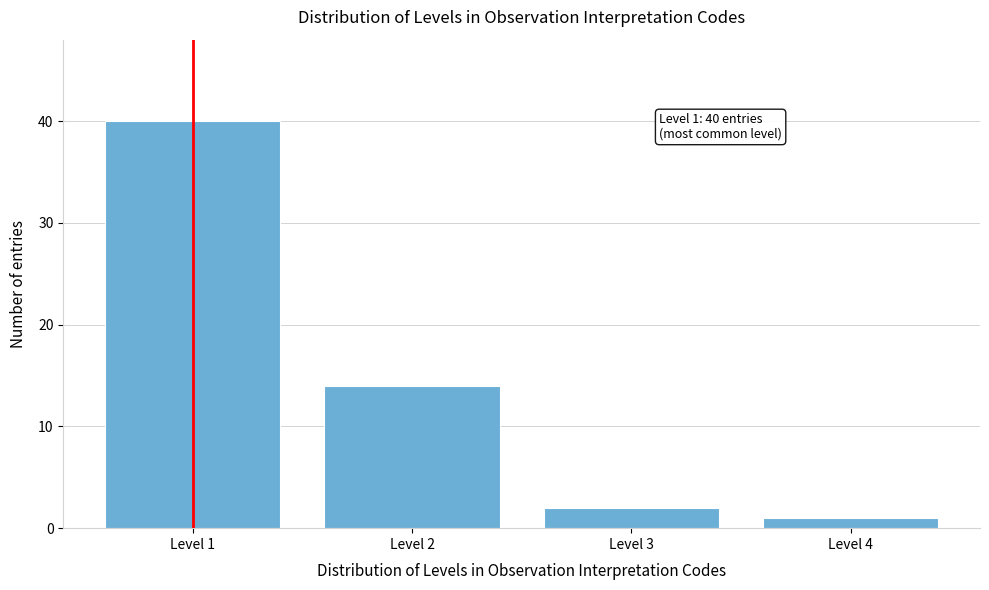

Reading right to left, what are all the values shown in this chart?

1	2	14	40